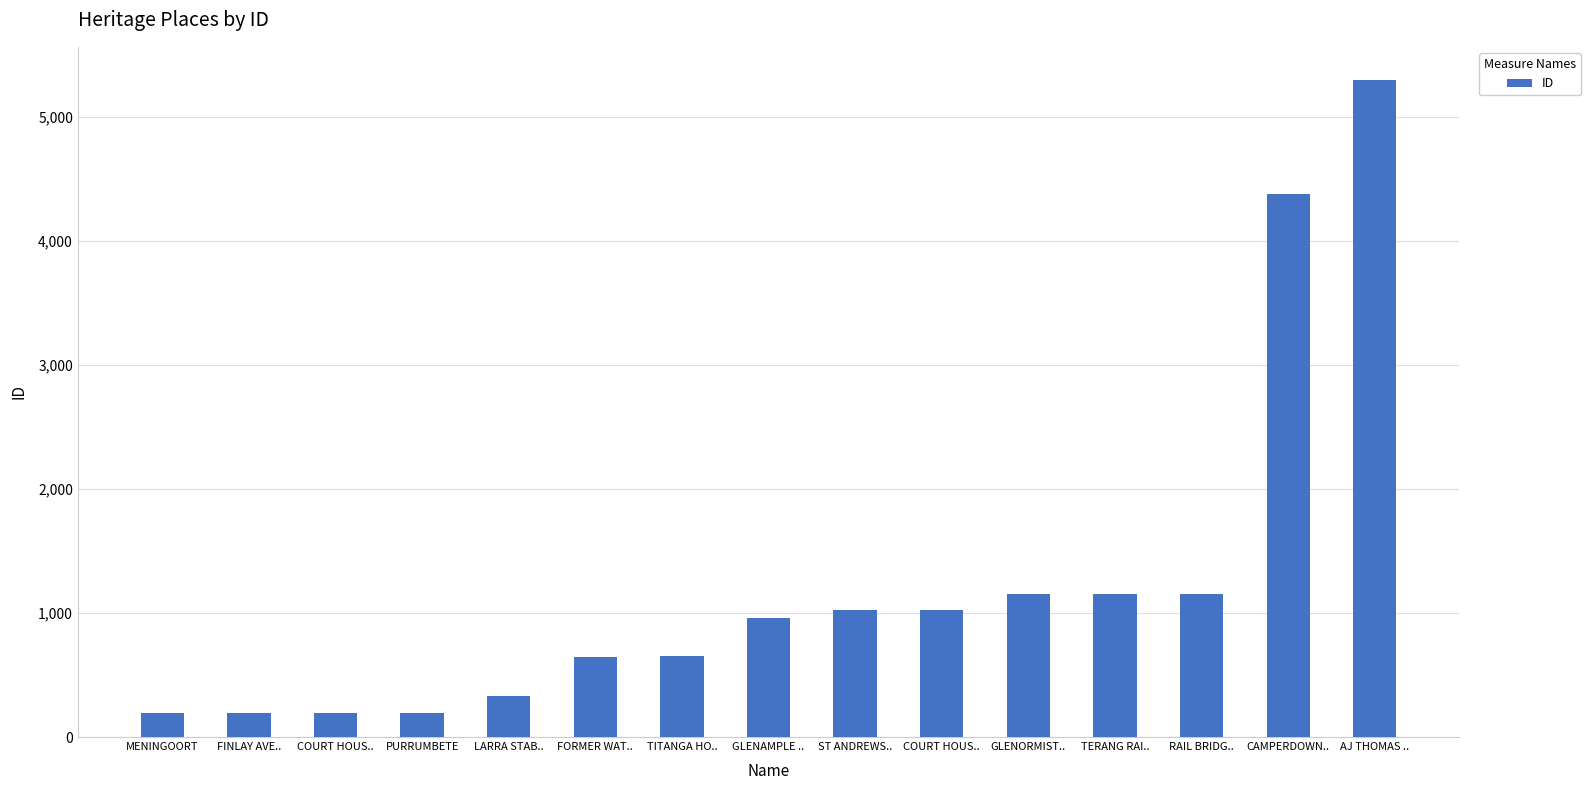

Does the chart contain stacked bars?

No